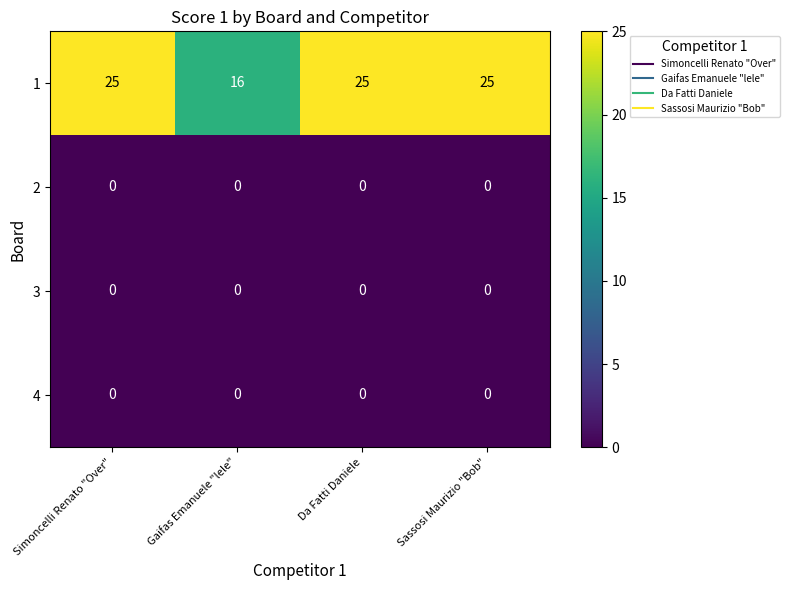

Reading right to left, transcribe all the data shown in this chart.

1: 25	25	16	25
2: 0	0	0	0
3: 0	0	0	0
4: 0	0	0	0